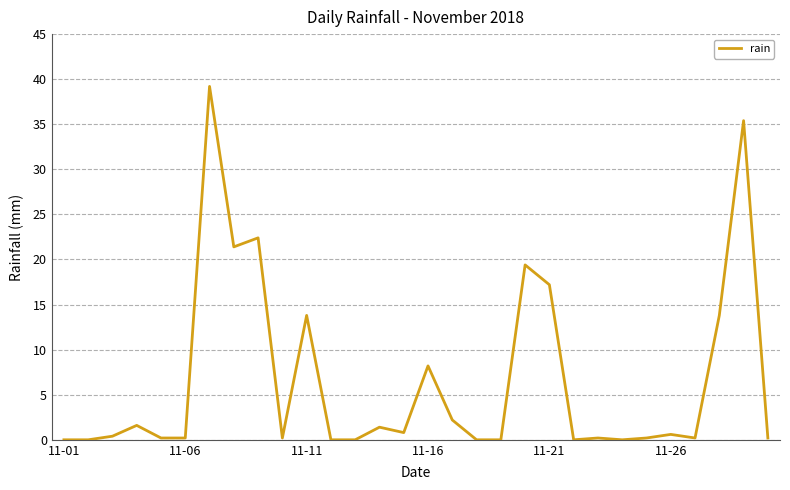

Reading right to left, extract all data points from this chart.

0.2	35.4	13.8	0.2	0.6	0.2	0.0	0.2	0.0	17.2	19.4	0.0	0.0	2.2	8.2	0.8	1.4	0.0	0.0	13.8	0.2	22.4	21.4	39.2	0.2	0.2	1.6	0.4	0.0	0.0